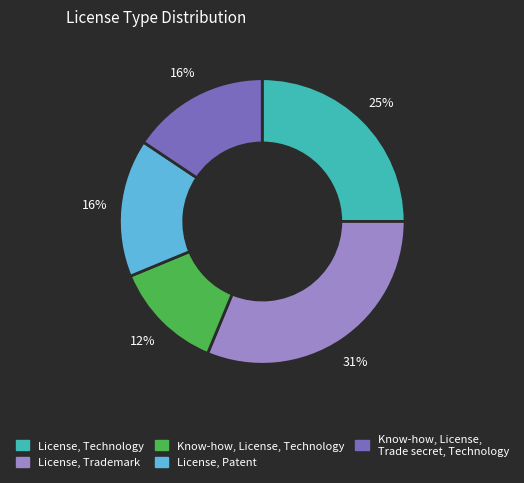

Approximately how many times larger is the value at Know-how, License, Technology compared to License, Trademark?

0.4